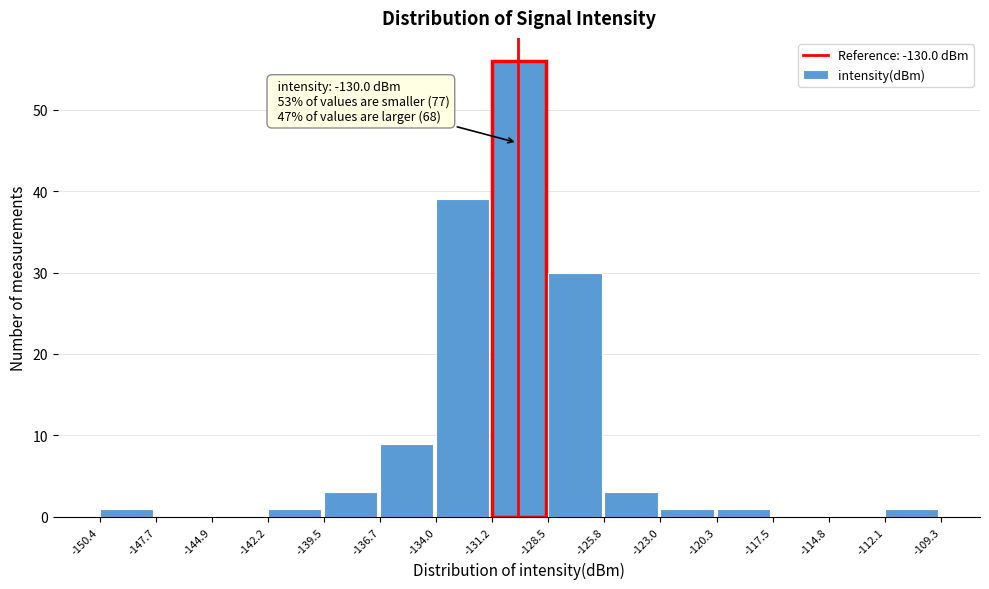

Which range on the x-axis has the tallest bar?

-131.2 to -128.5